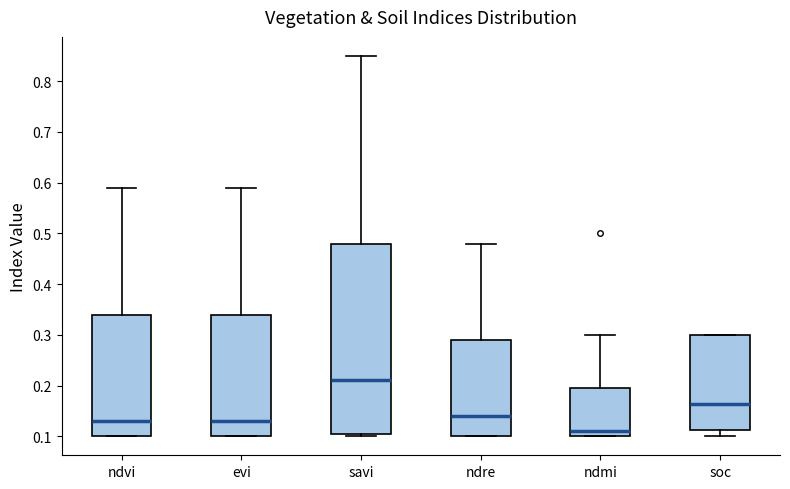

Which box has the lowest median line?

ndmi